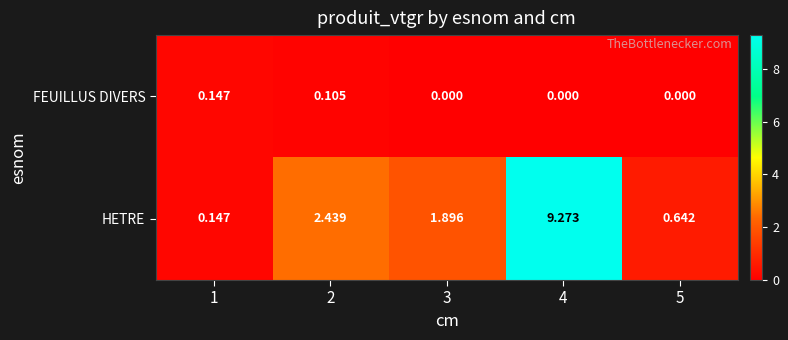

Rank the series by their maximum value, from highest to lowest.

HETRE, FEUILLUS DIVERS